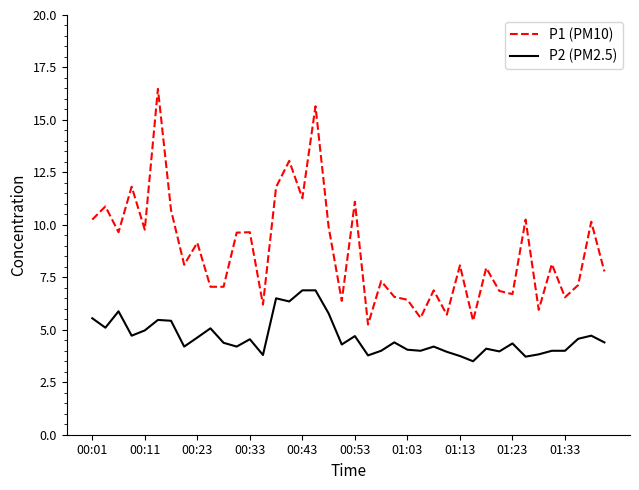

Which series has the widest spread of values?

P1 (PM10)